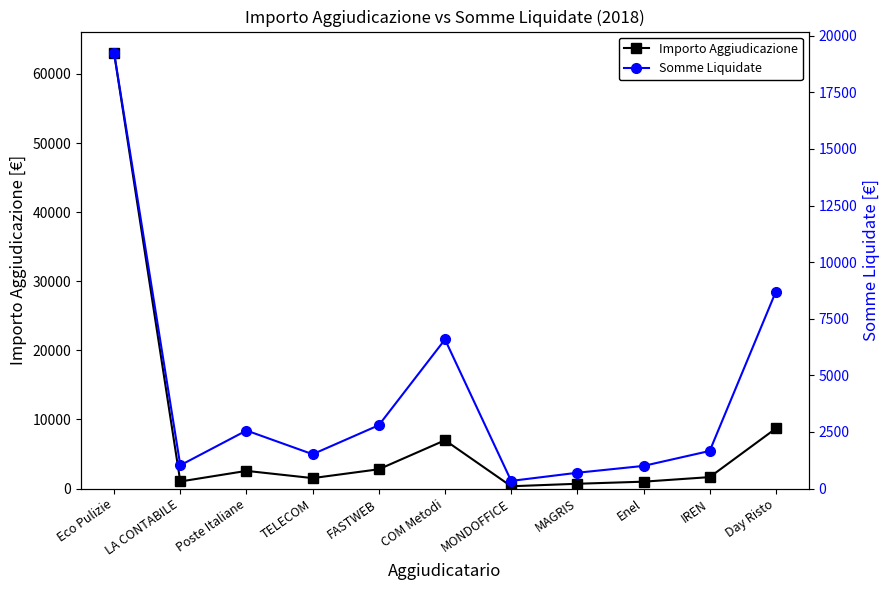

What is the minimum value shown in the chart?

340.1